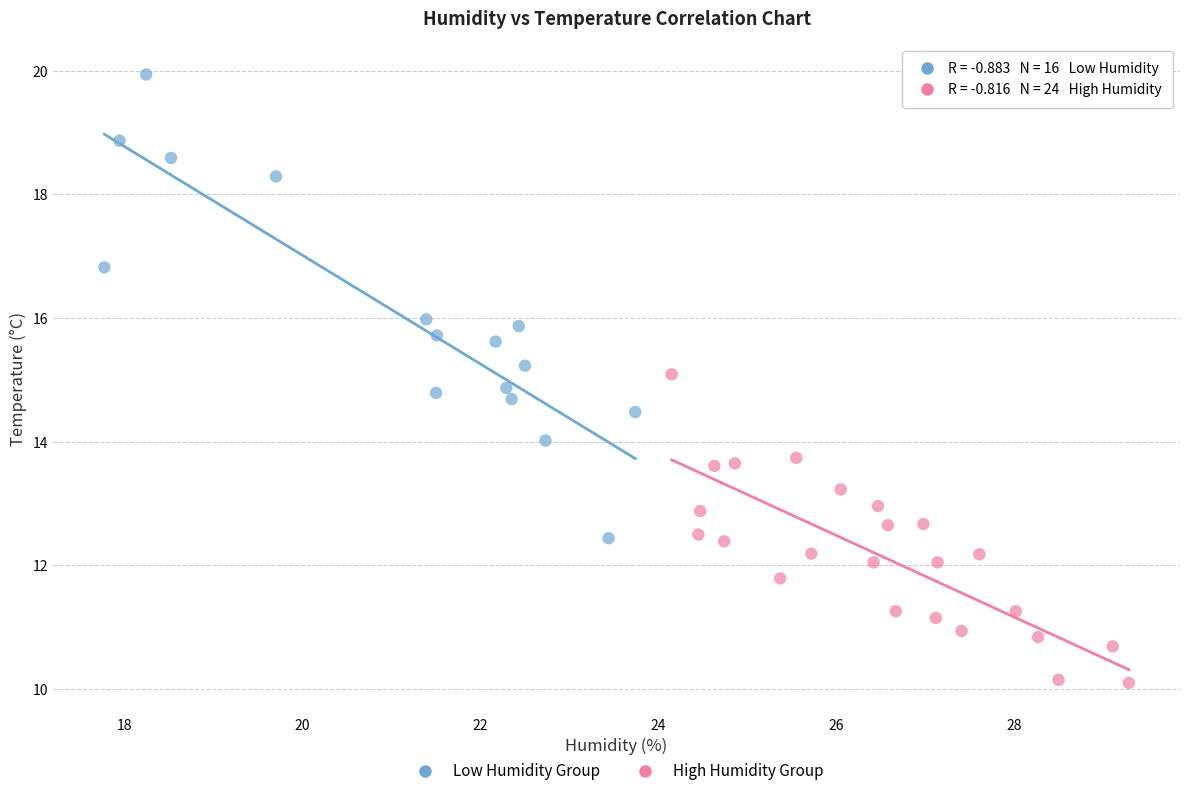

Which series reaches the maximum Y coordinate?

Low Humidity Group